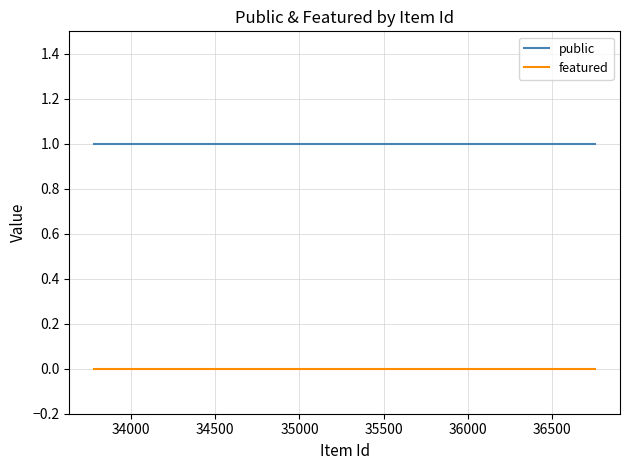

Rank the series by their maximum value, from highest to lowest.

public, featured